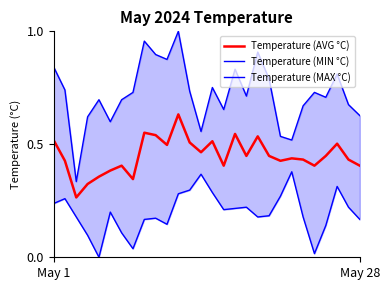

List the series in order of their peak value, lowest first.

Temperature (MIN °C), Temperature (AVG °C), Temperature (MAX °C)